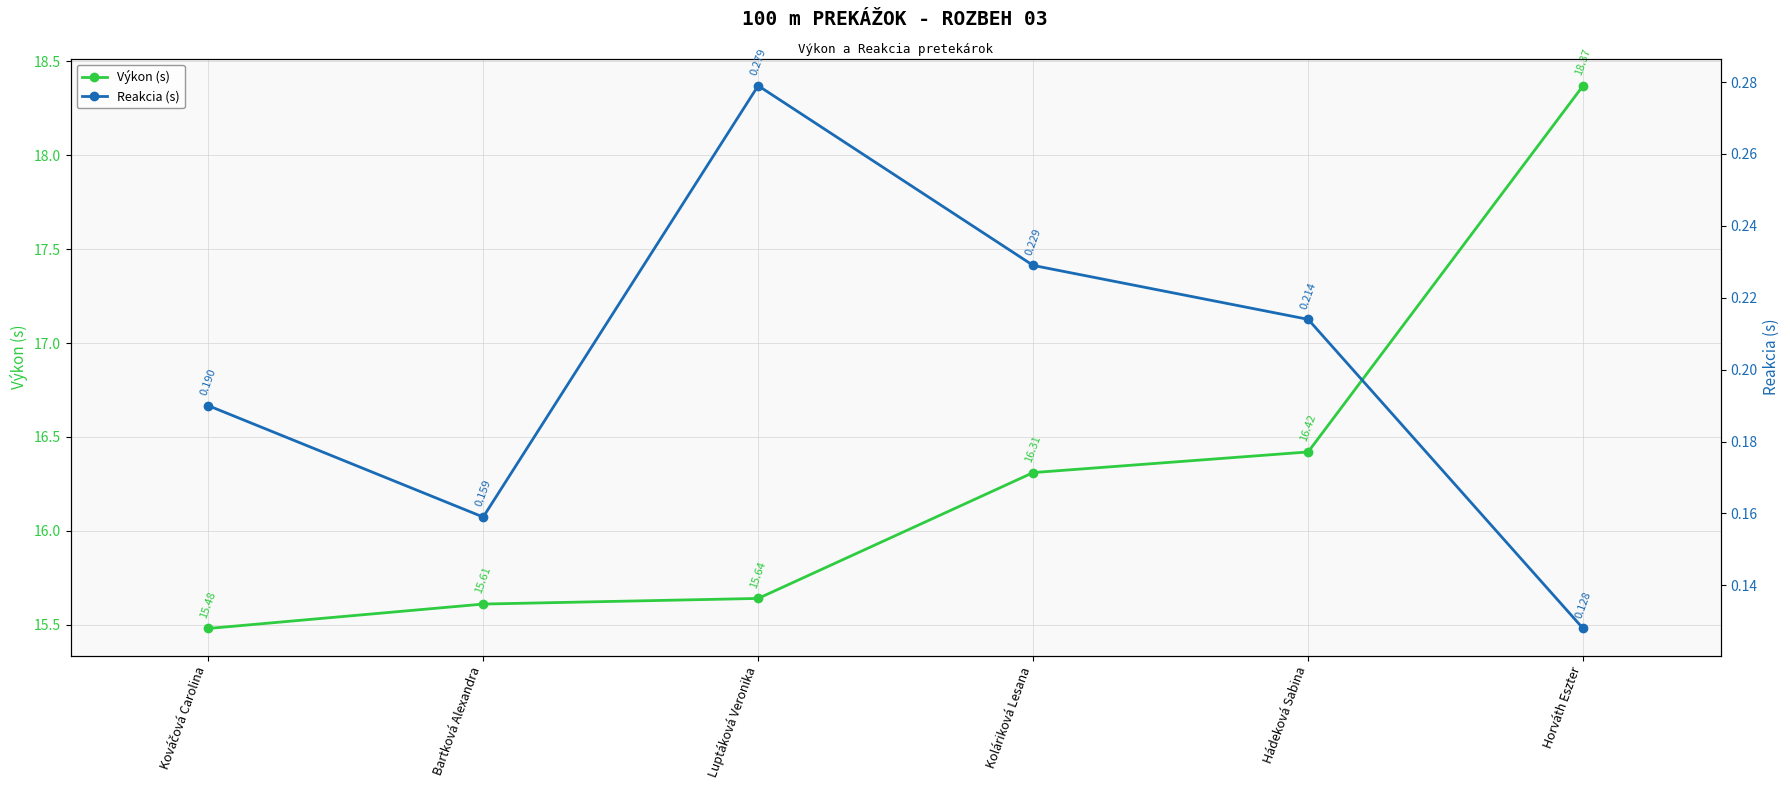

Reading right to left, list all the values displayed in this chart.

Výkon (s): 18.4	16.4	16.3	15.6	15.6	15.5
Reakcia (s): 0.1	0.2	0.2	0.3	0.2	0.2